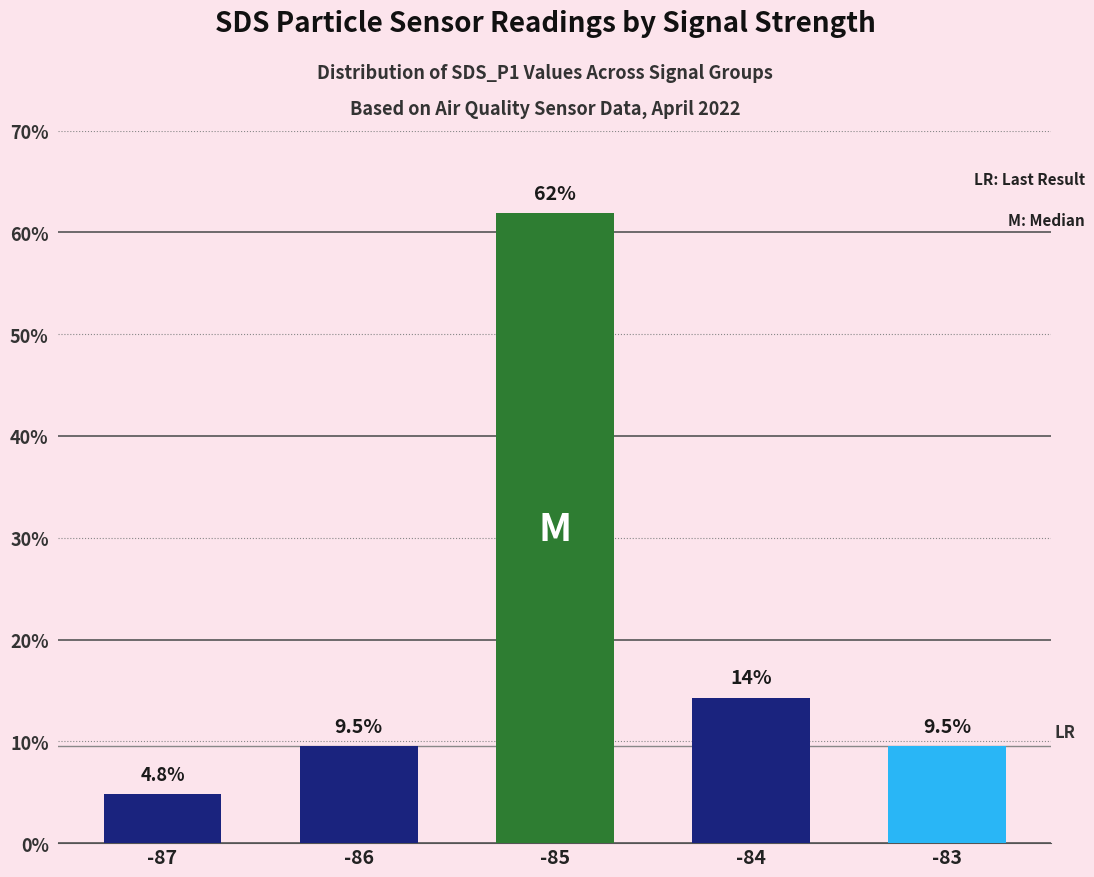

Approximately how many times larger is the value at -86 compared to -83?

1.0